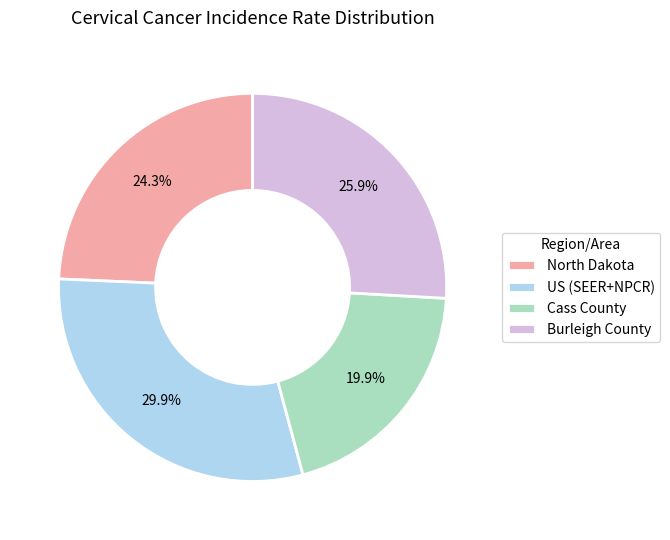

To the nearest percent, what is the average slice percentage?

25%